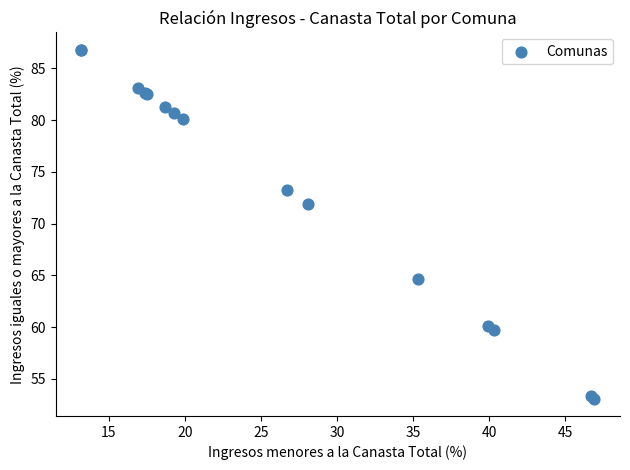

What Y value in the scatter plot is closest to 69?

71.9